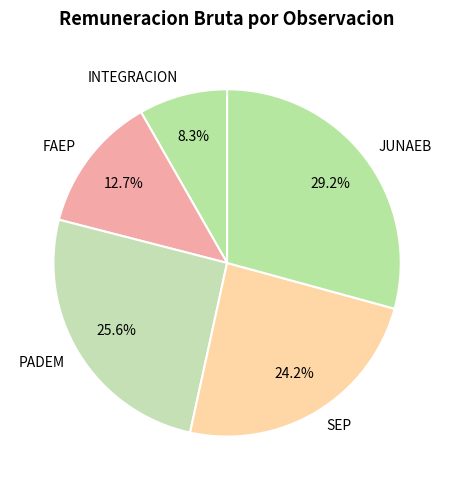

To the nearest percent, what percentage of the pie is JUNAEB?

29%